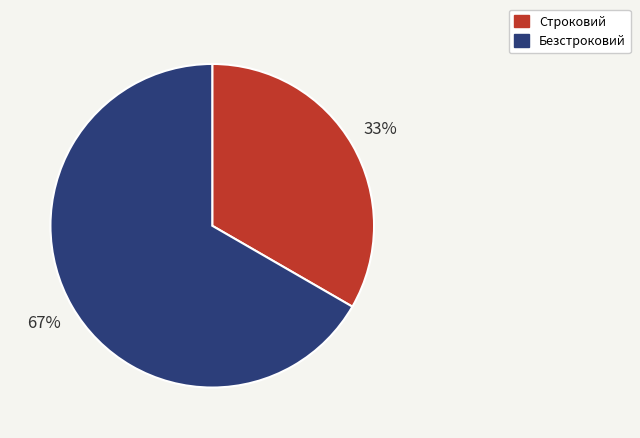

True or false: Строковий accounts for 44% of the total.

False